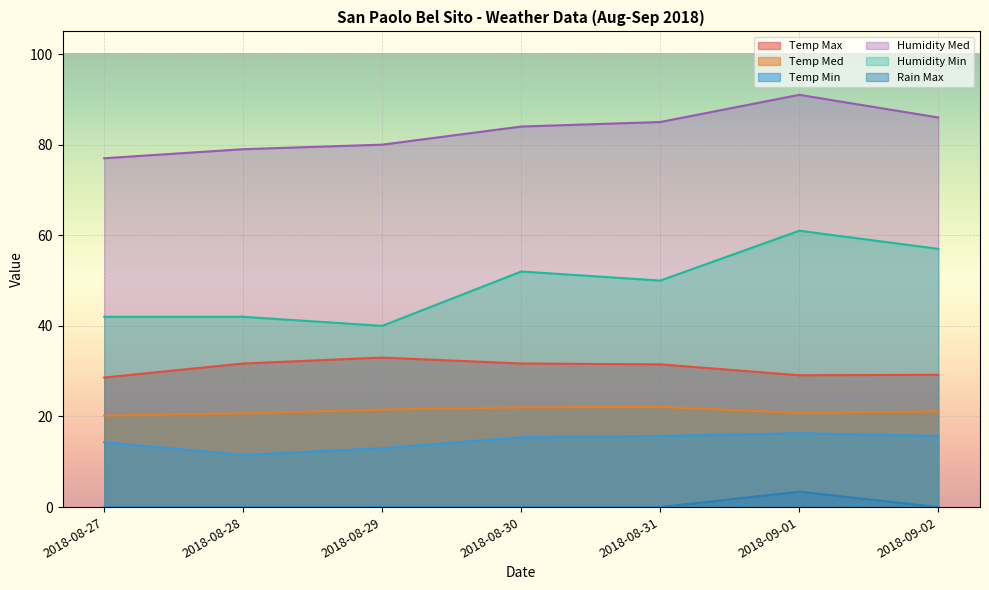

The Temp Max series shows 31.7 at 2018-08-30. True or false?

True